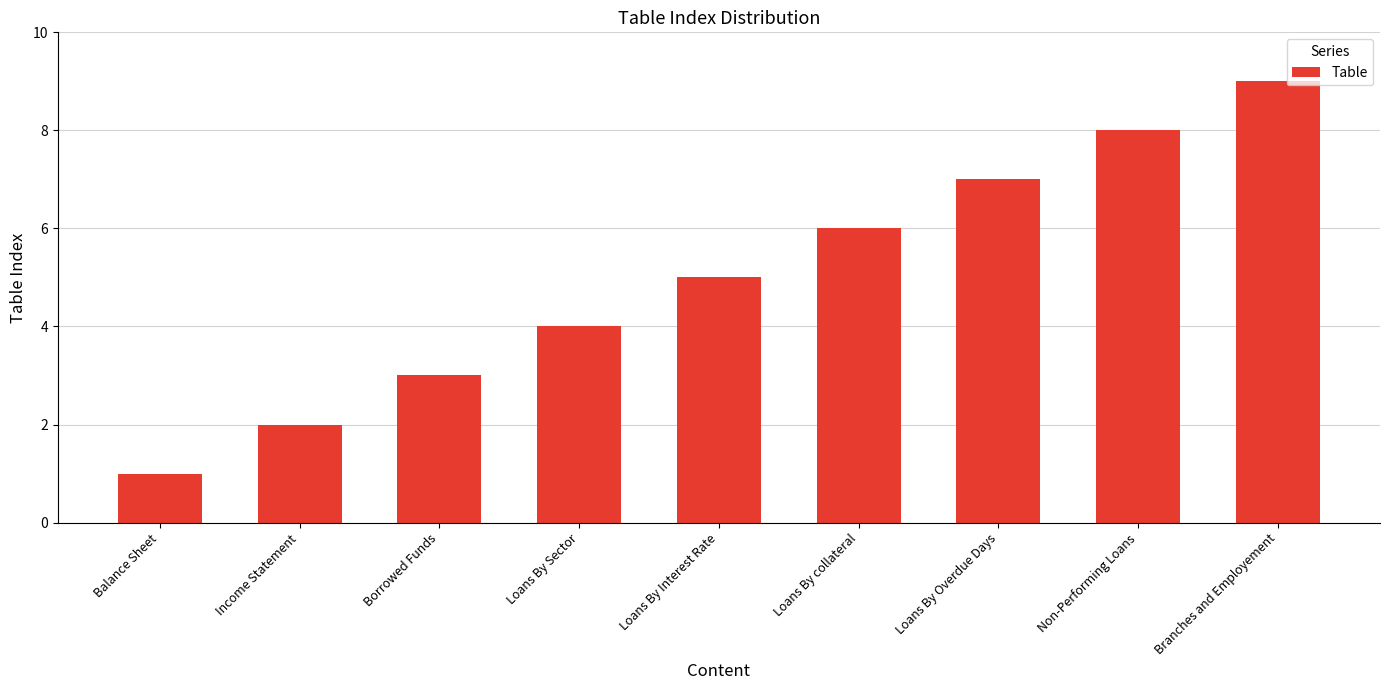

List the labels in order of value, largest first.

Branches and Employement, Non-Performing Loans, Loans By Overdue Days, Loans By collateral, Loans By Interest Rate, Loans By Sector, Borrowed Funds, Income Statement, Balance Sheet